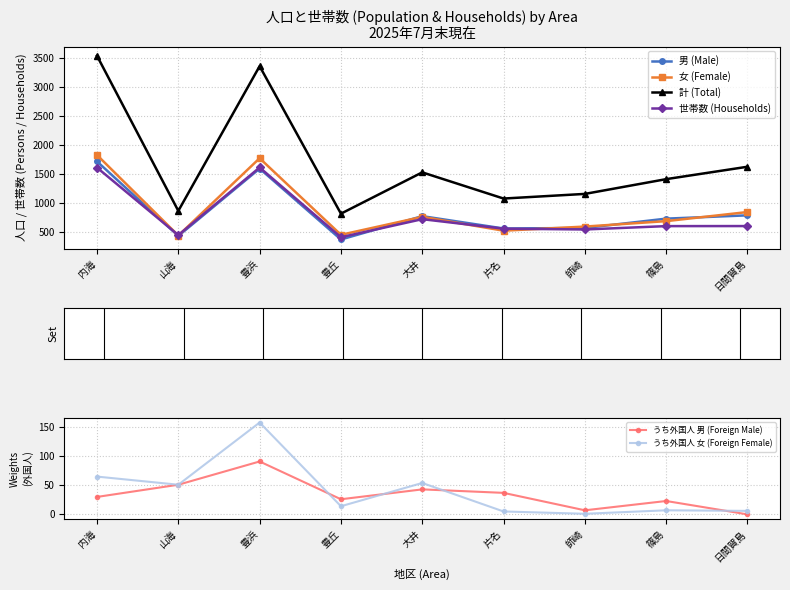

At which label does うち外国人 男 (Foreign Male) reach its minimum?

日間賀島